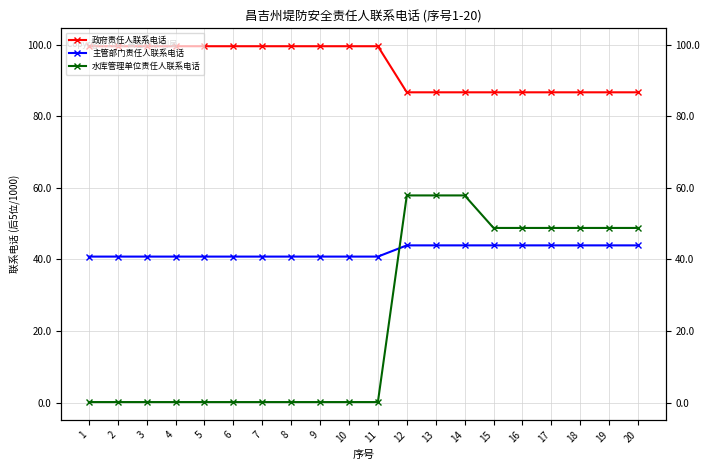

True or false: 主管部门责任人联系电话 and 政府责任人联系电话 cross at least once.

False